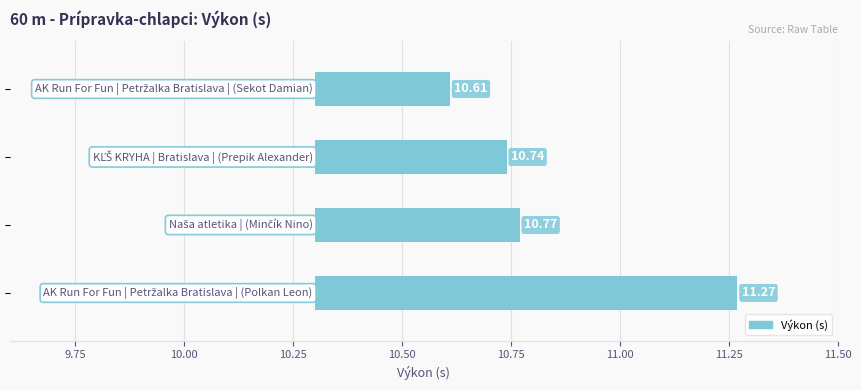

What is the difference between the maximum and minimum values?

0.7